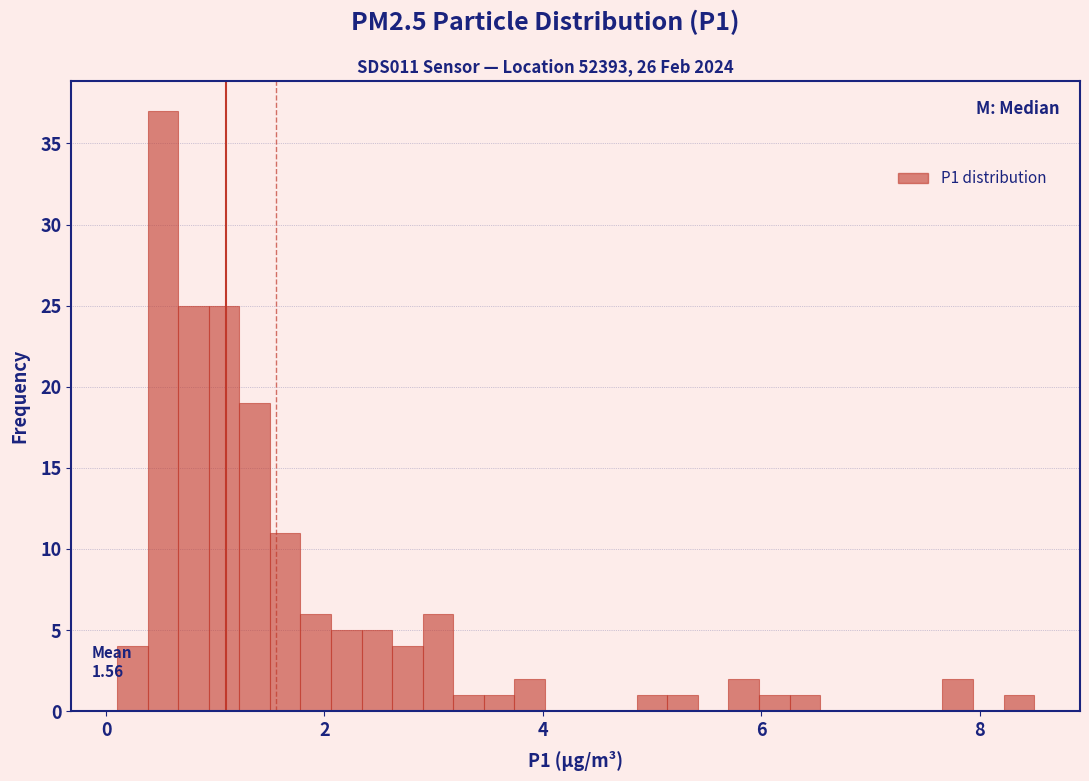

Around what value on the x-axis is the tallest bar? Give the approximate position of its centre, as read against the axis.

0.6